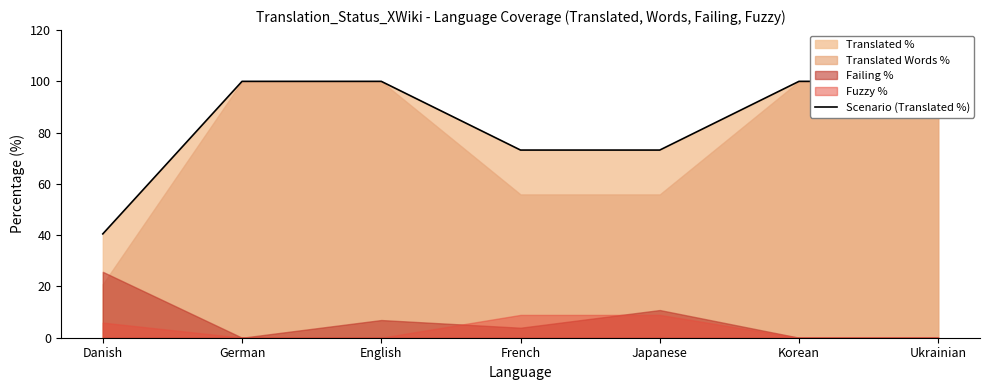

The value at Danish is 40.5. True or false?

True